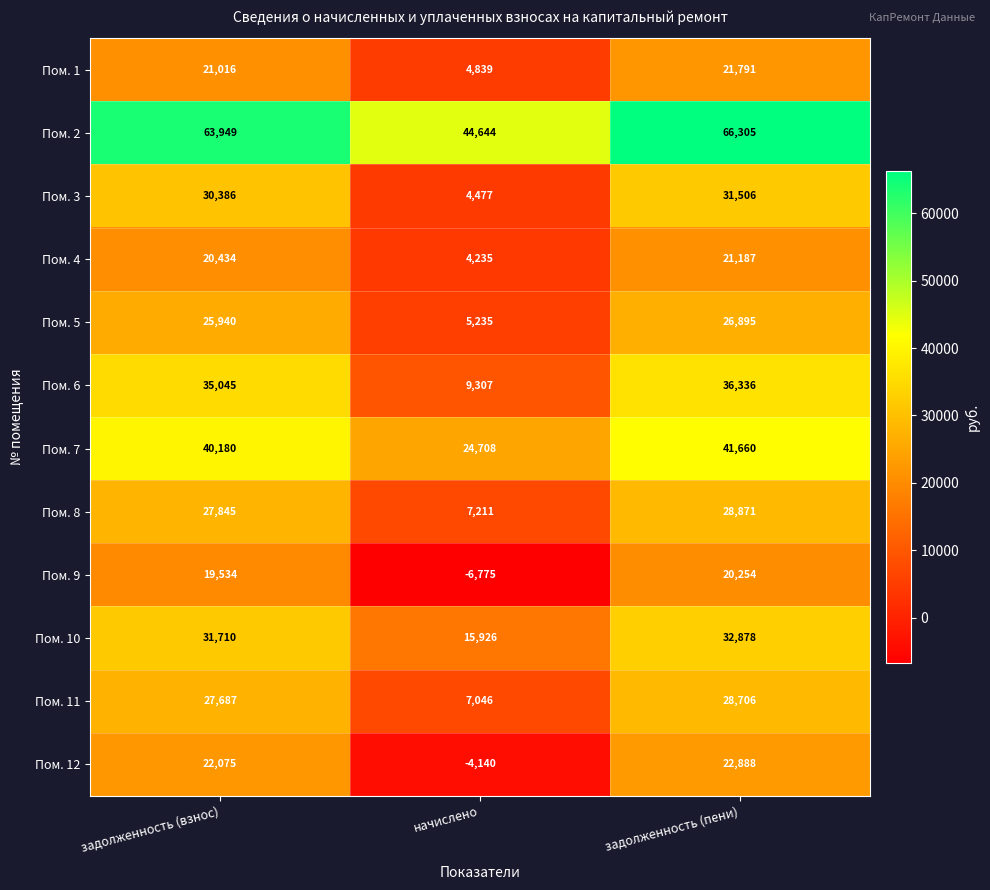

What is the spread (max minus min) of values at задолженность (пени)?

46051